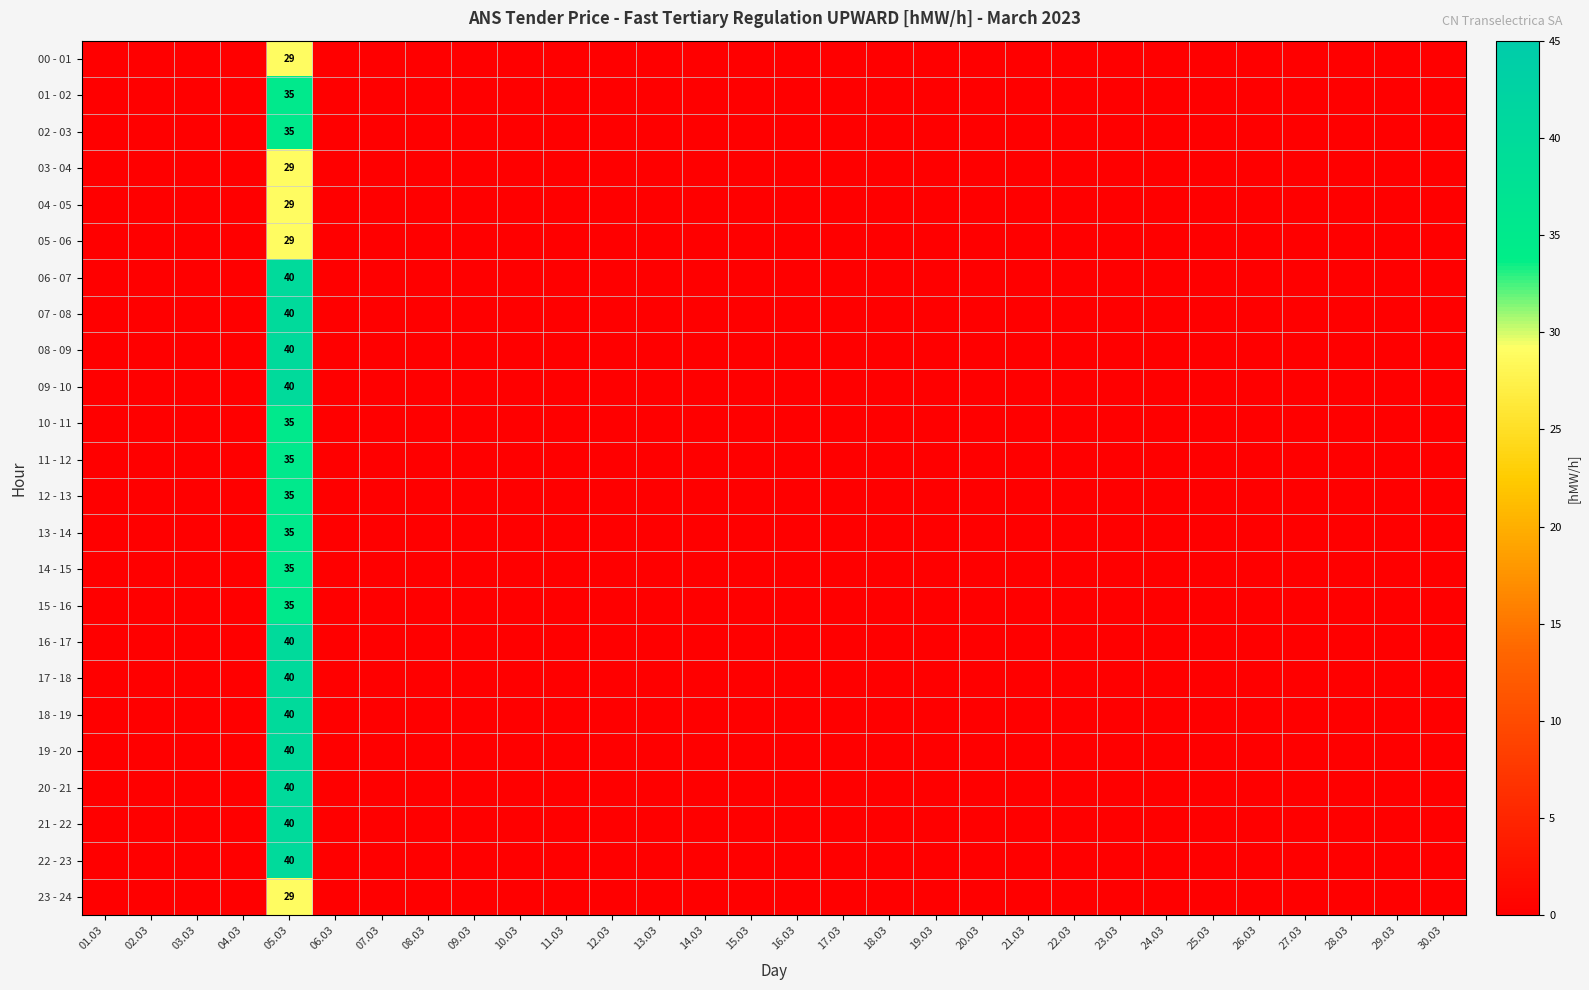

At which label is 03 - 04 closest to 14?

01.03